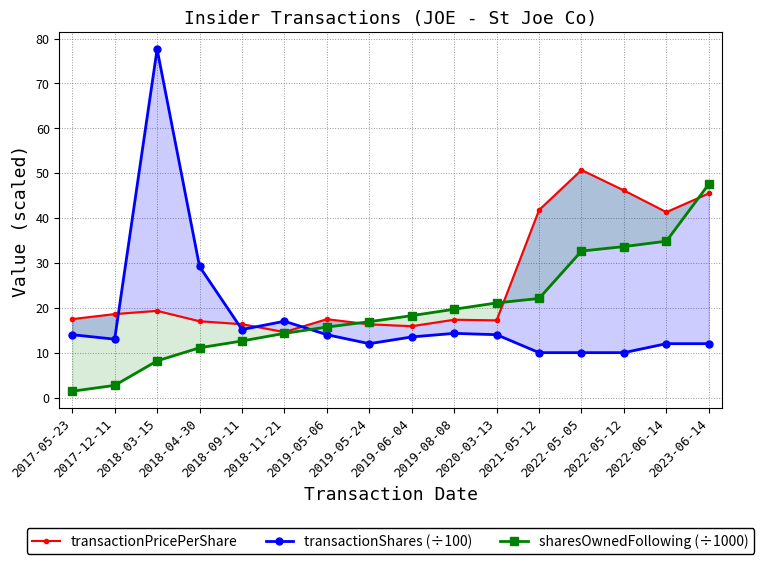

What position from the right is 2018-04-30?

13